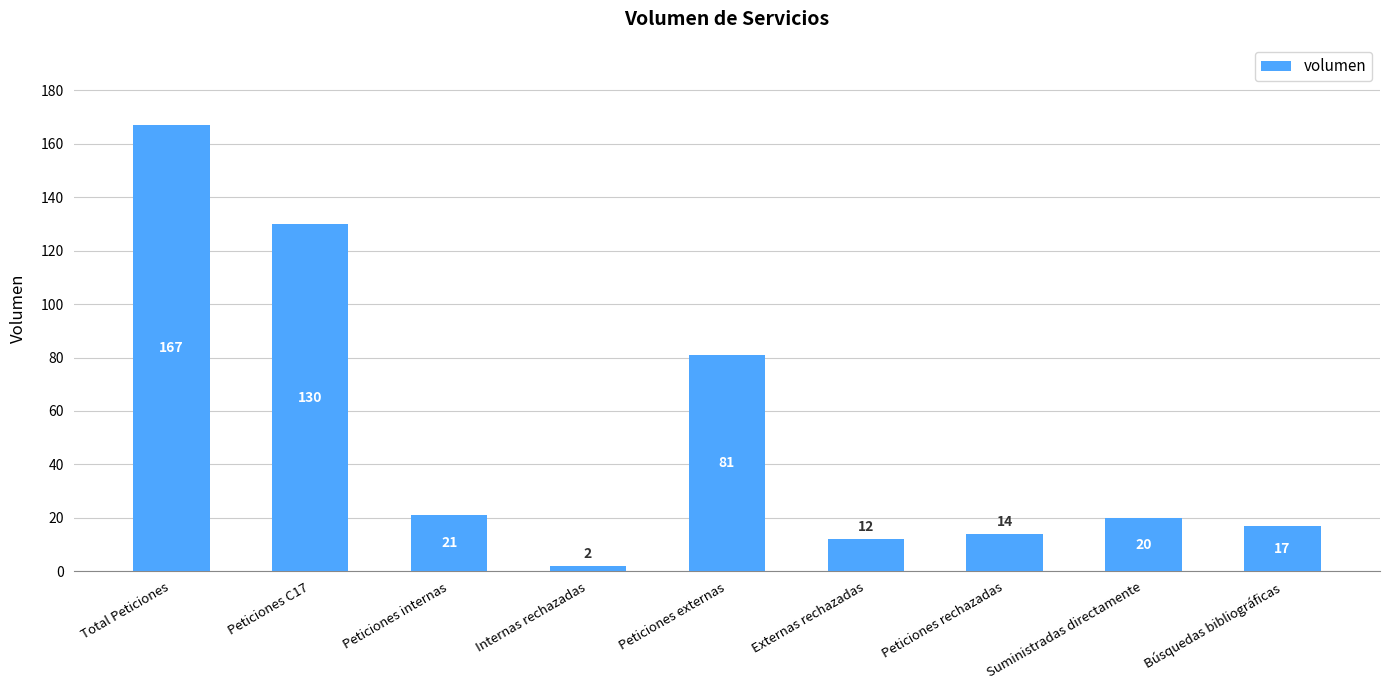

Are the bars grouped side by side (vs. stacked)?

No